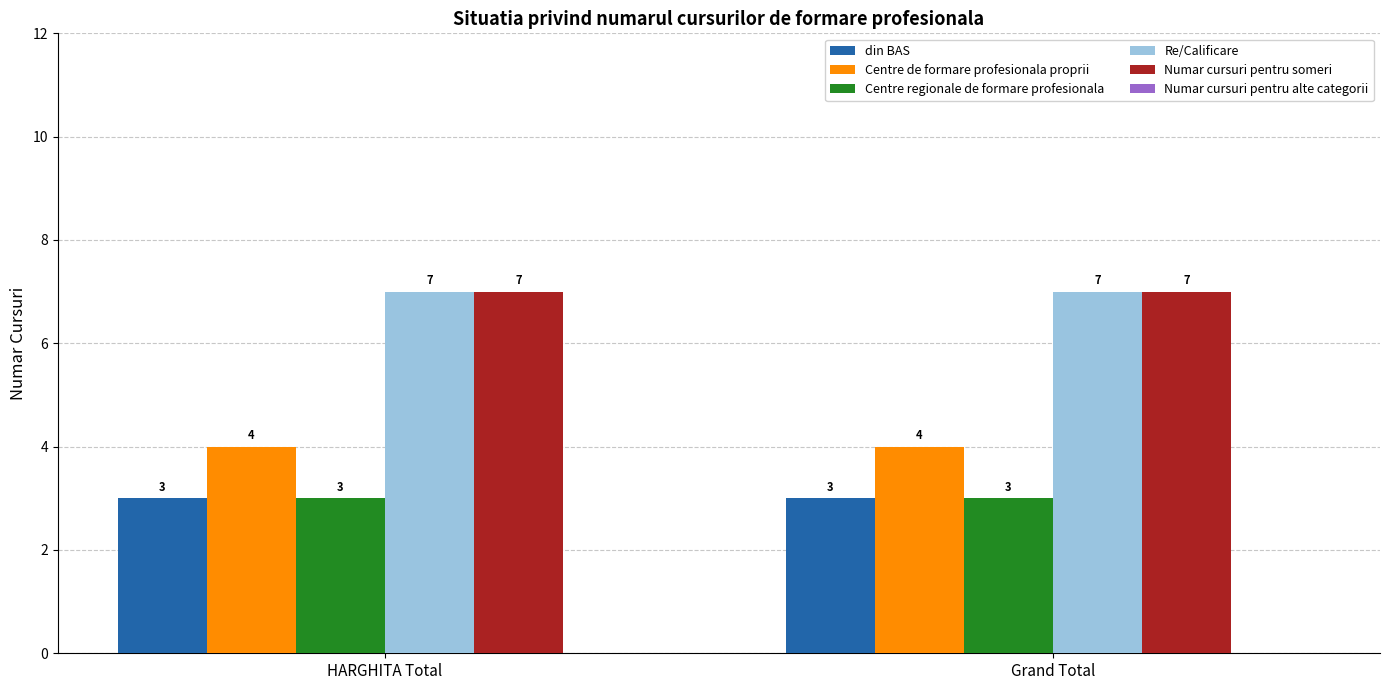

How many distinct data groups are displayed?

5